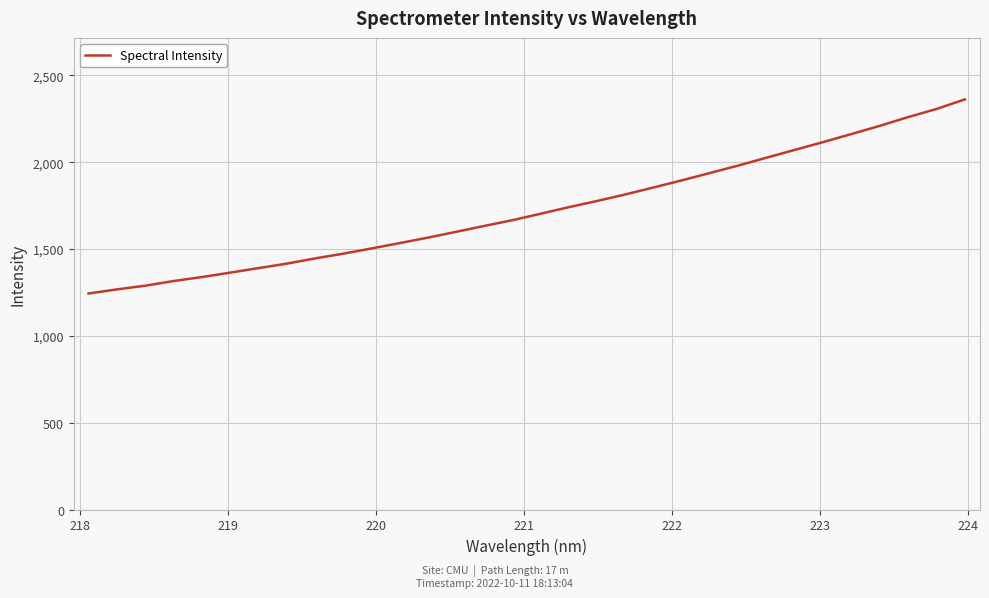

What is the greatest value displayed?

2361.7